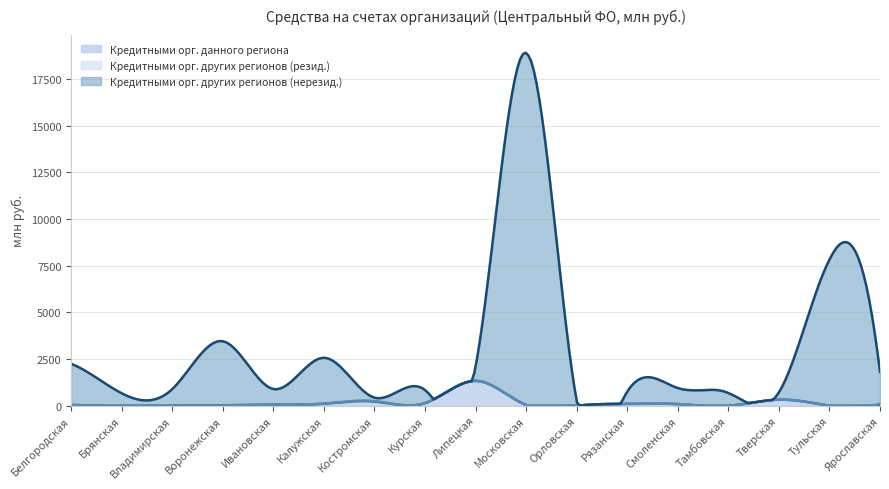

Where is the first local maximum for Кредитными орг. других регионов (нерезид.)?

Воронежская